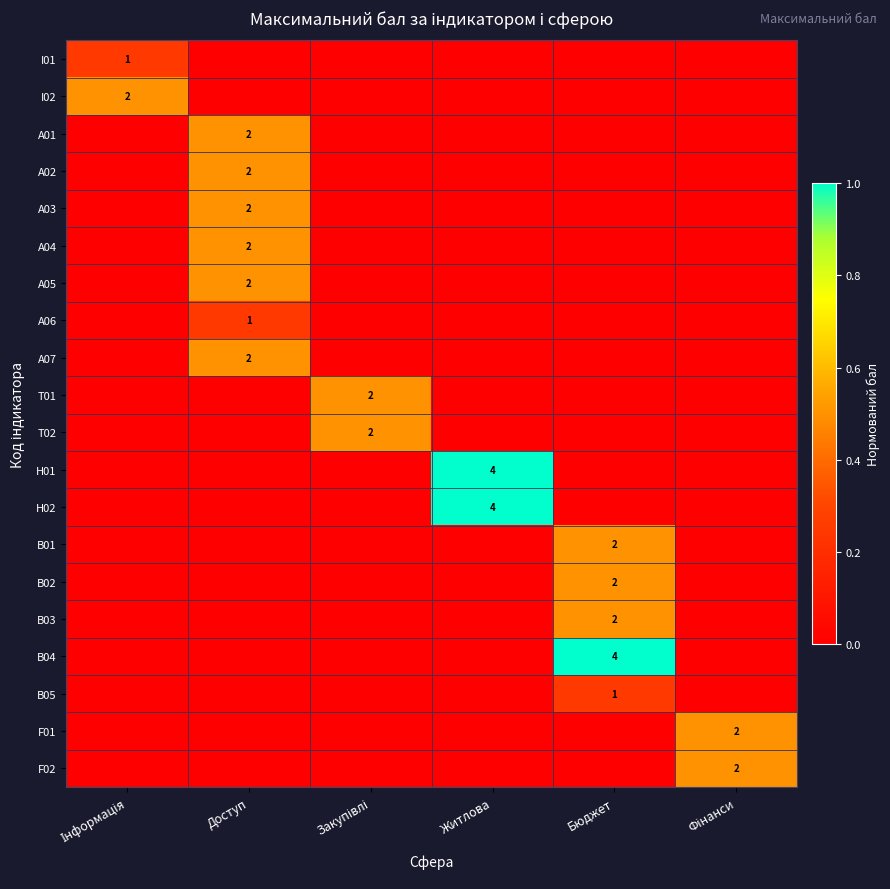

What is the approximate value of A05 at Доступ?

0.5